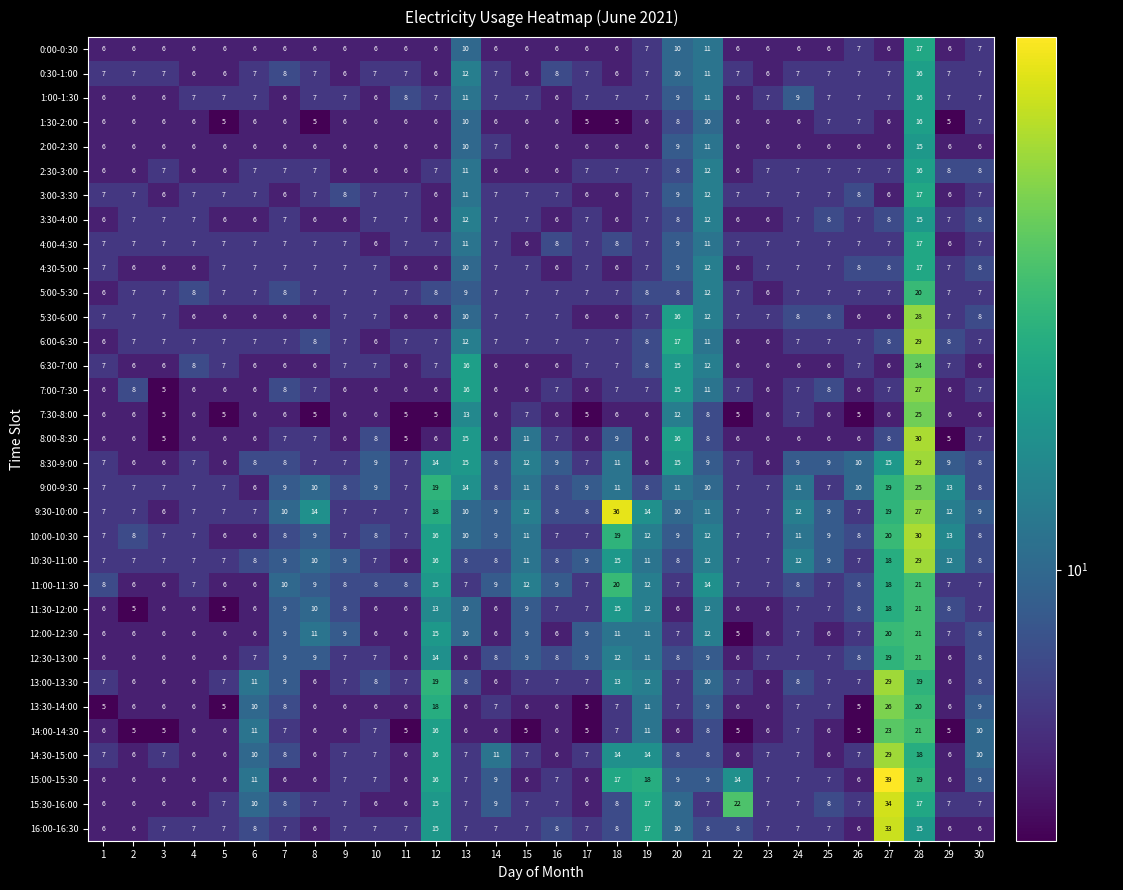

At how many categories does at least one series exceed 25?

3